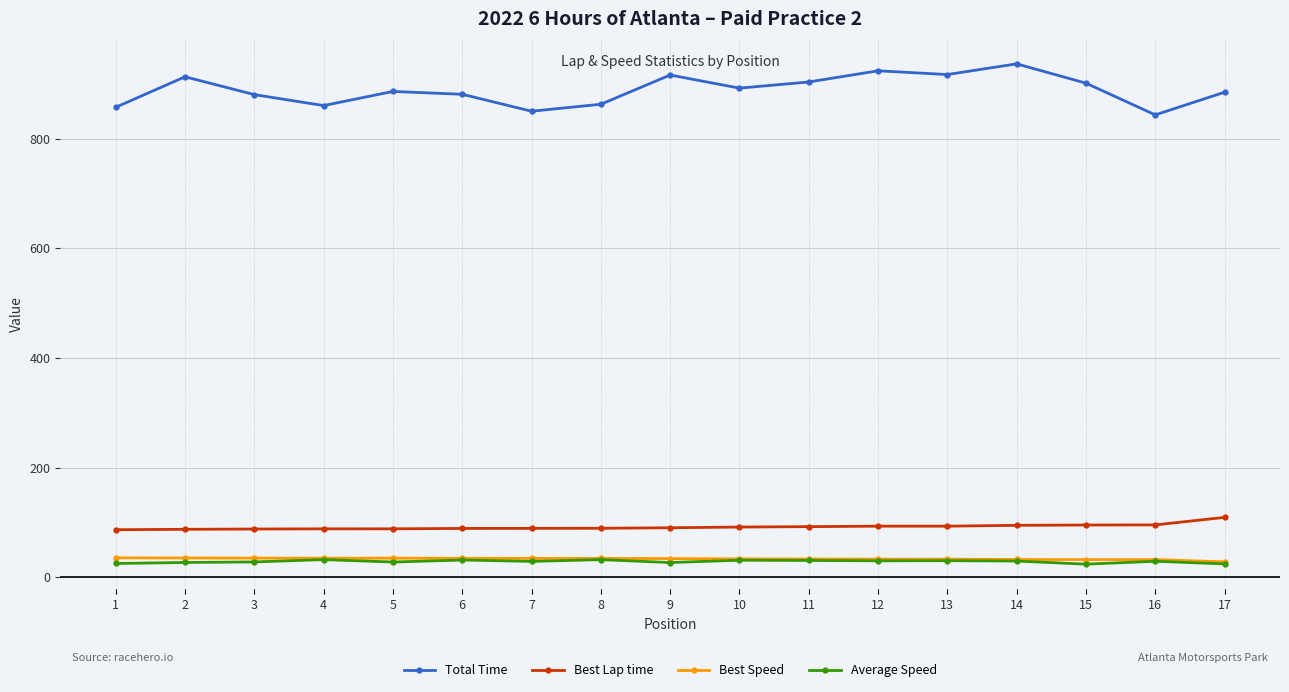

What is the difference between the second highest and minimum values in the Total Time series?

80.4